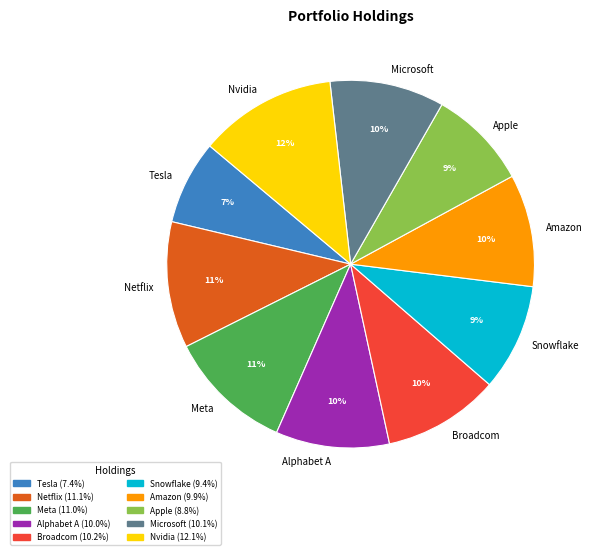

How many slices are in this pie chart?

10